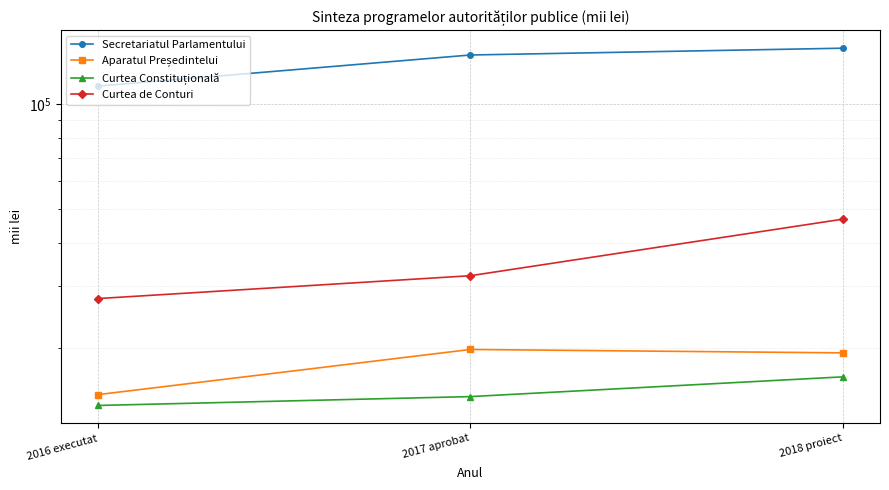

Where does the Curtea Constituțională series first go above 14466?

2017 aprobat